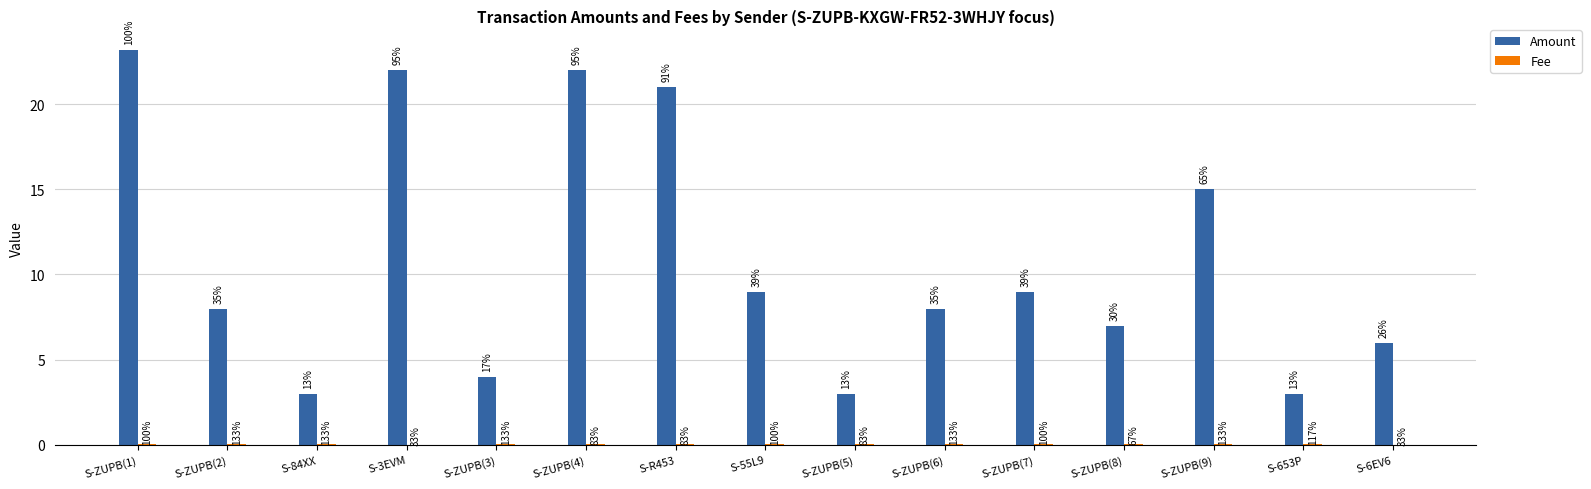

Are the bars grouped side by side (vs. stacked)?

Yes